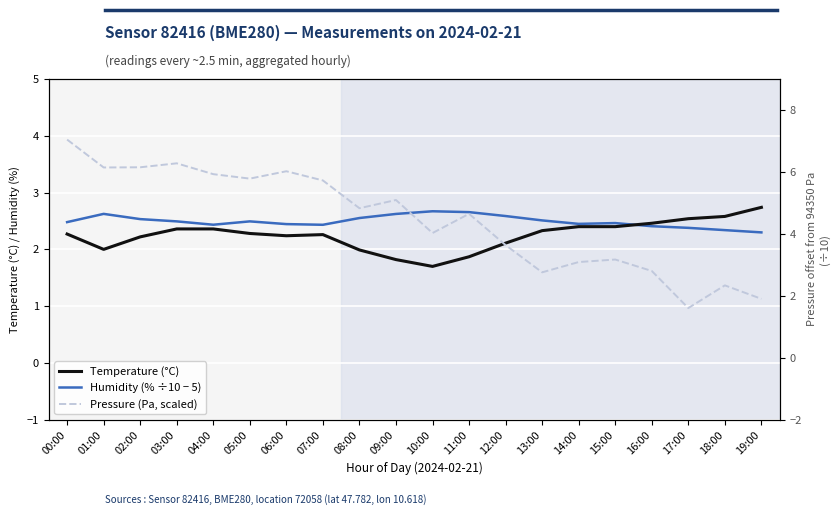

What is the sum of the Humidity (% ÷10 − 5) values at 11:00 and 07:00?

5.1